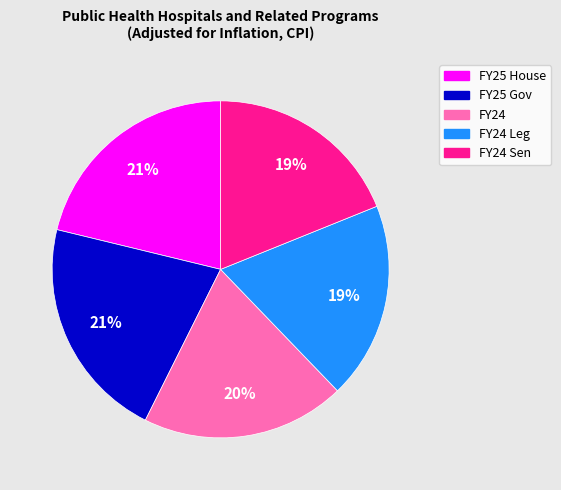

How many slices are in this pie chart?

5